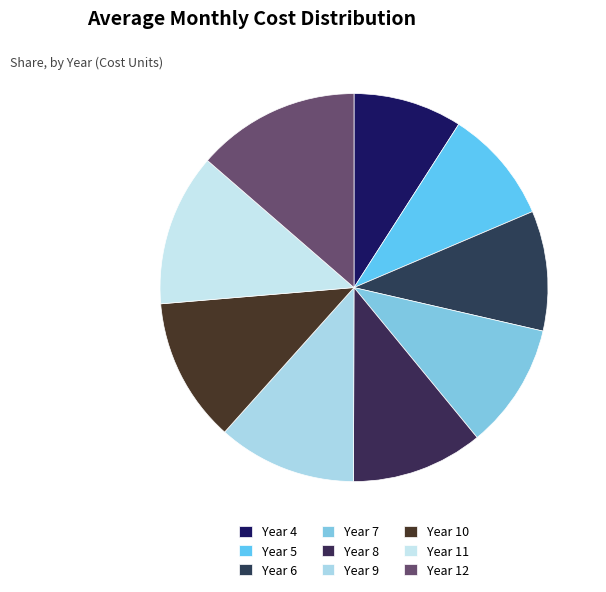

True or false: Year 5 accounts for 10% of the total.

True